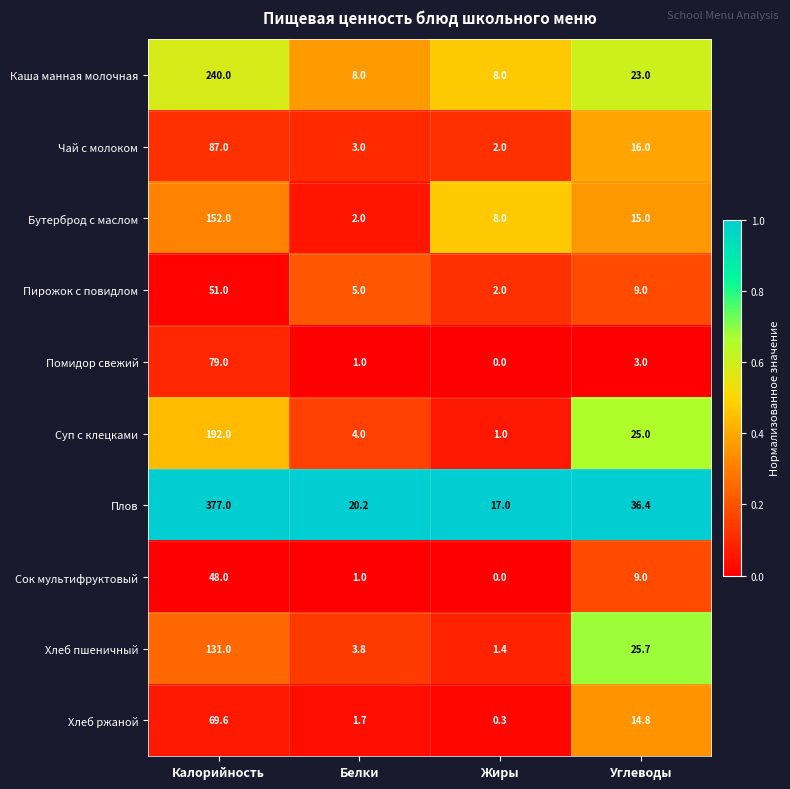

Count the number of categories in the chart.

4